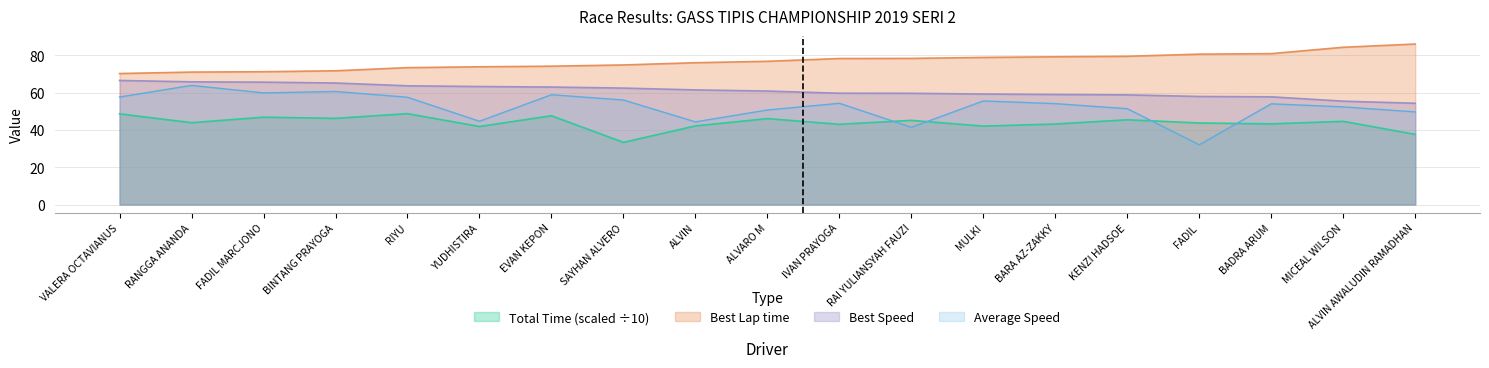

What is the label of the 14th point from the left?

BARA AZ-ZAKKY